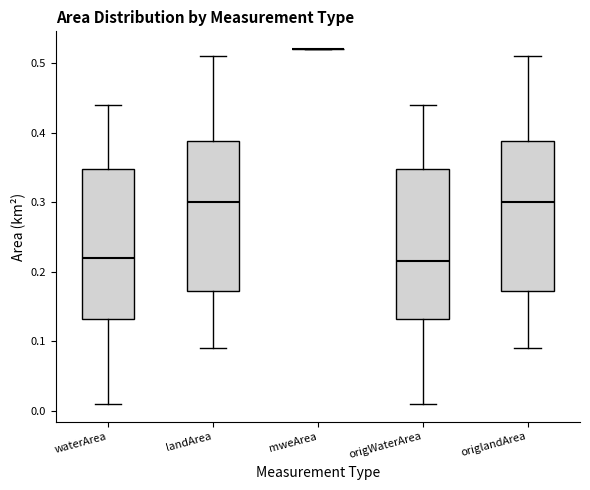

Reading left to right, transcribe this box plot: for each box, give where its median line is, the range the box spans, and where its two whiskers end, as read against the y-axis. The values are not printed on the chart, so give them approximately, as read against the axis.

waterArea: median 0.22, box 0.13 to 0.35, whiskers 0.01 to 0.44
landArea: median 0.30, box 0.17 to 0.39, whiskers 0.09 to 0.51
mweArea: box collapsed to a line at 0.52, whiskers 0.52 to 0.52
origWaterArea: median 0.22, box 0.13 to 0.35, whiskers 0.01 to 0.44
origlandArea: median 0.30, box 0.17 to 0.39, whiskers 0.09 to 0.51